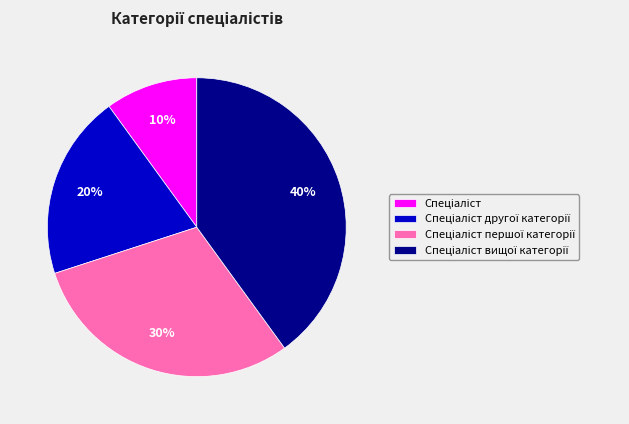

How many segments does this pie chart have?

4